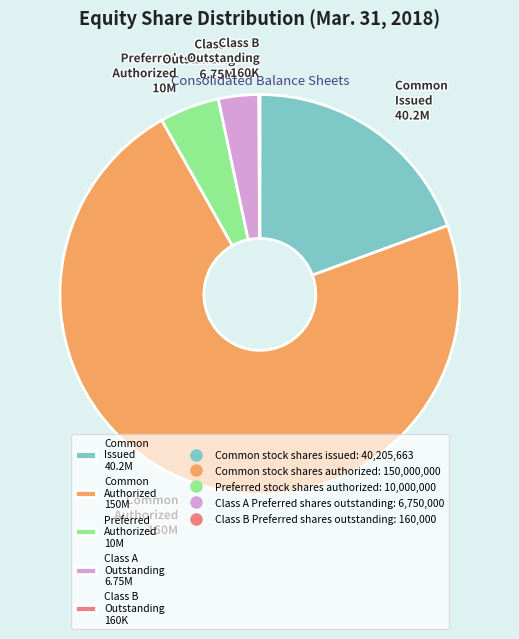

True or false: Common Issued 40.2M accounts for 12% of the total.

False